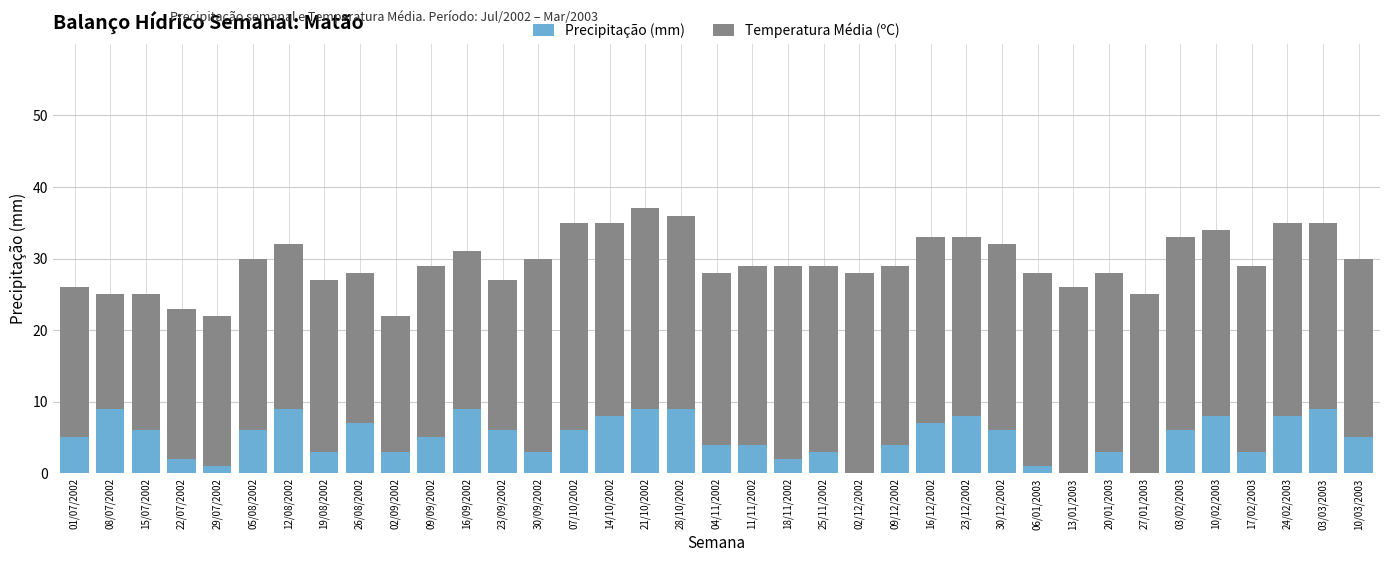

What is the sum of all Precipitação (mm) values?

187